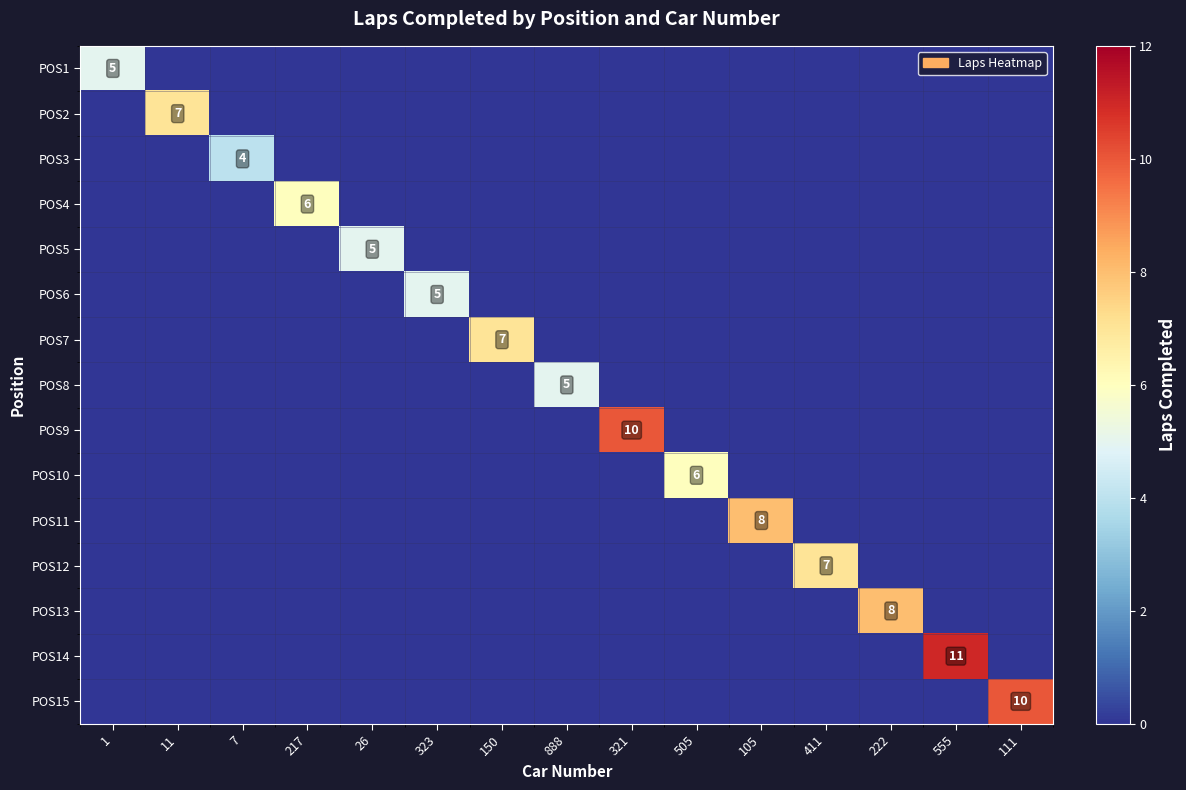

Is it true that POS12 equals 7 at 411?

True